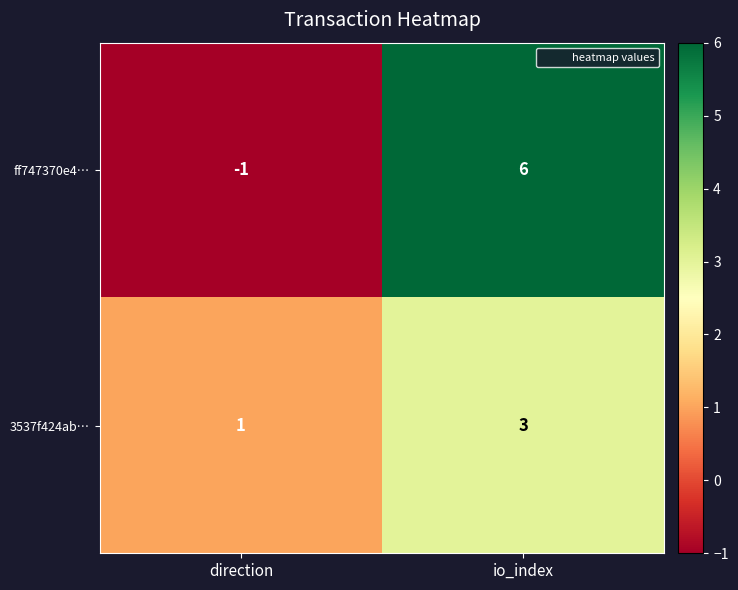

At direction, list the series in order from smallest to largest.

ff747370e4…, 3537f424ab…